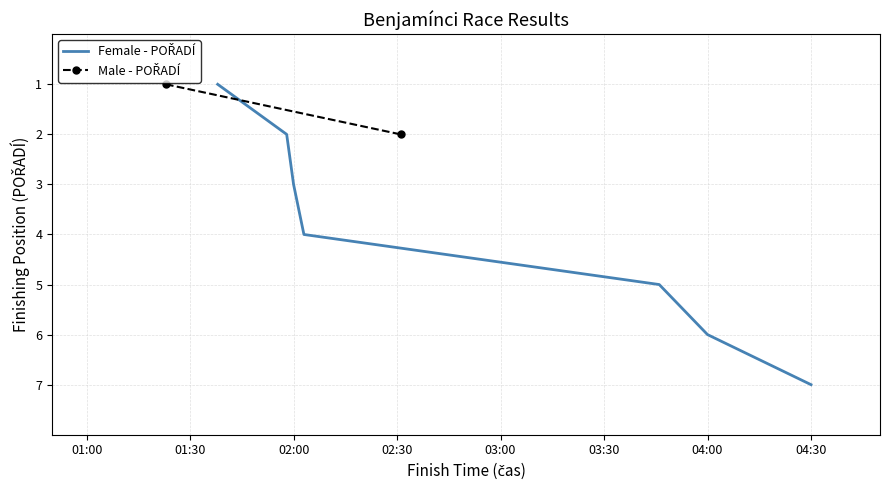

What is the label of the 6th point from the right?

01:58